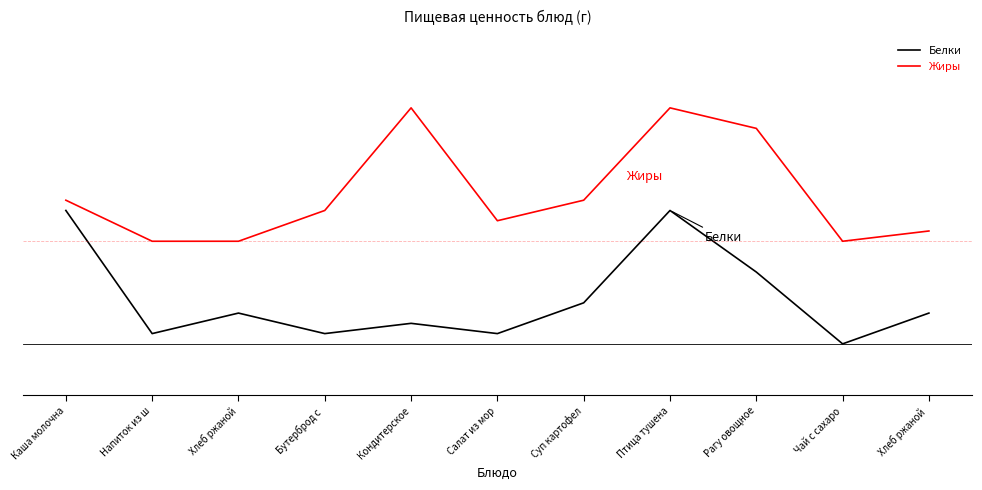

True or false: Жиры has more than 1 interior local peaks.

True